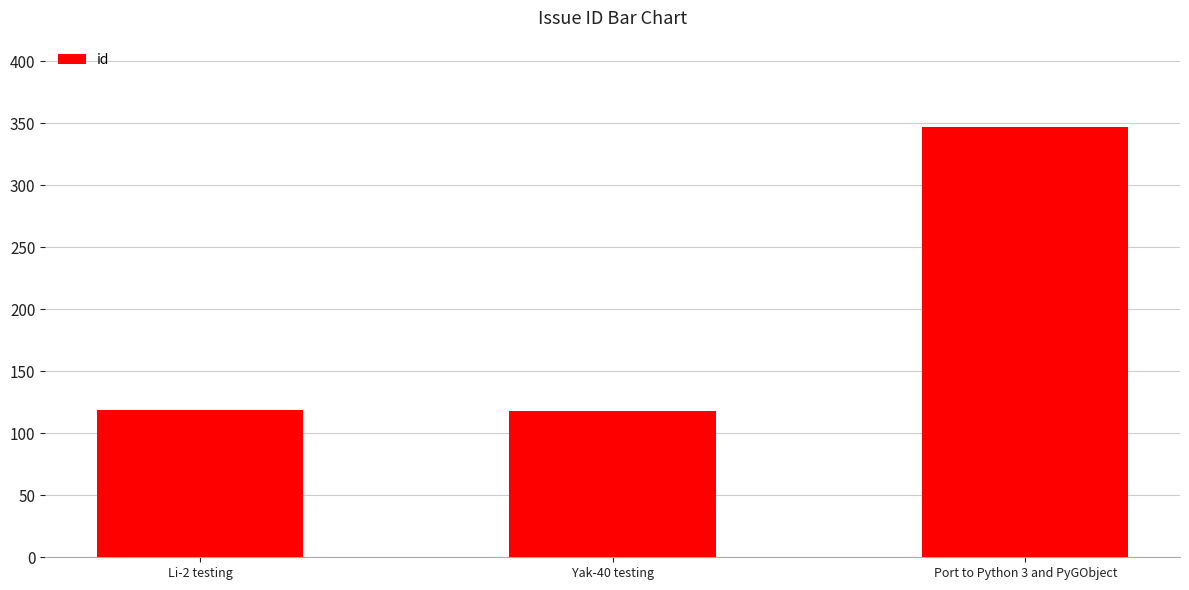

The value at Port to Python 3 and PyGObject is 347. True or false?

True